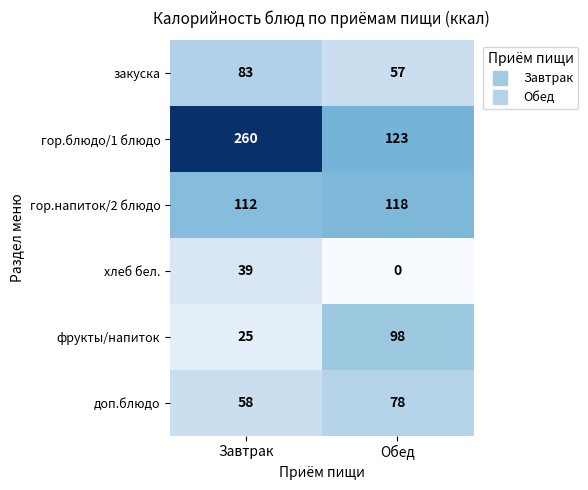

What is the approximate value of хлеб бел. at Завтрак, to the nearest 5?

40